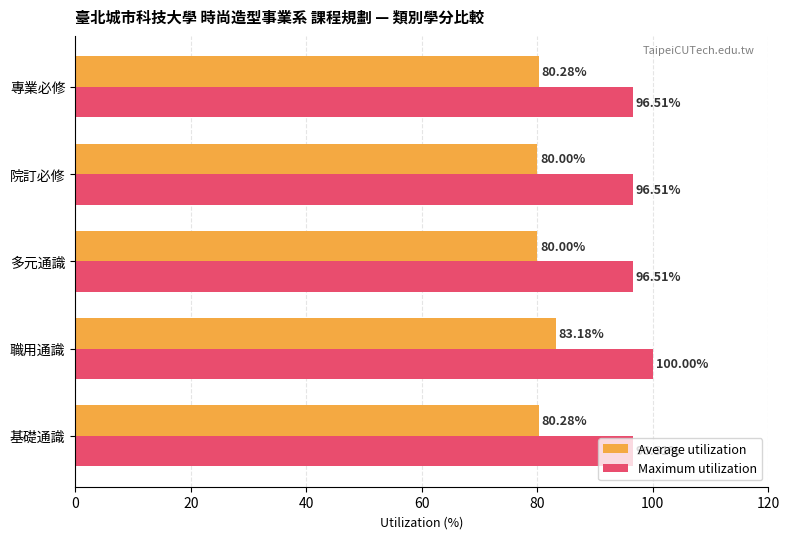

What is the sum of all Maximum utilization values?

486.0